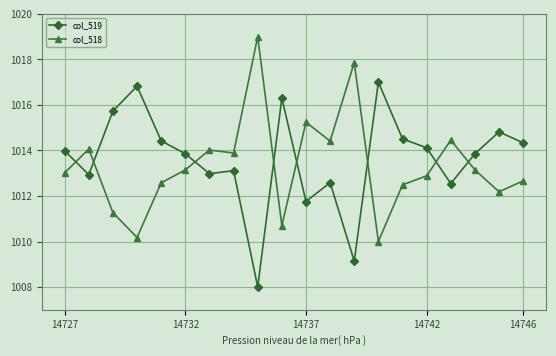

List the series in order of their peak value, highest first.

col_518, col_519